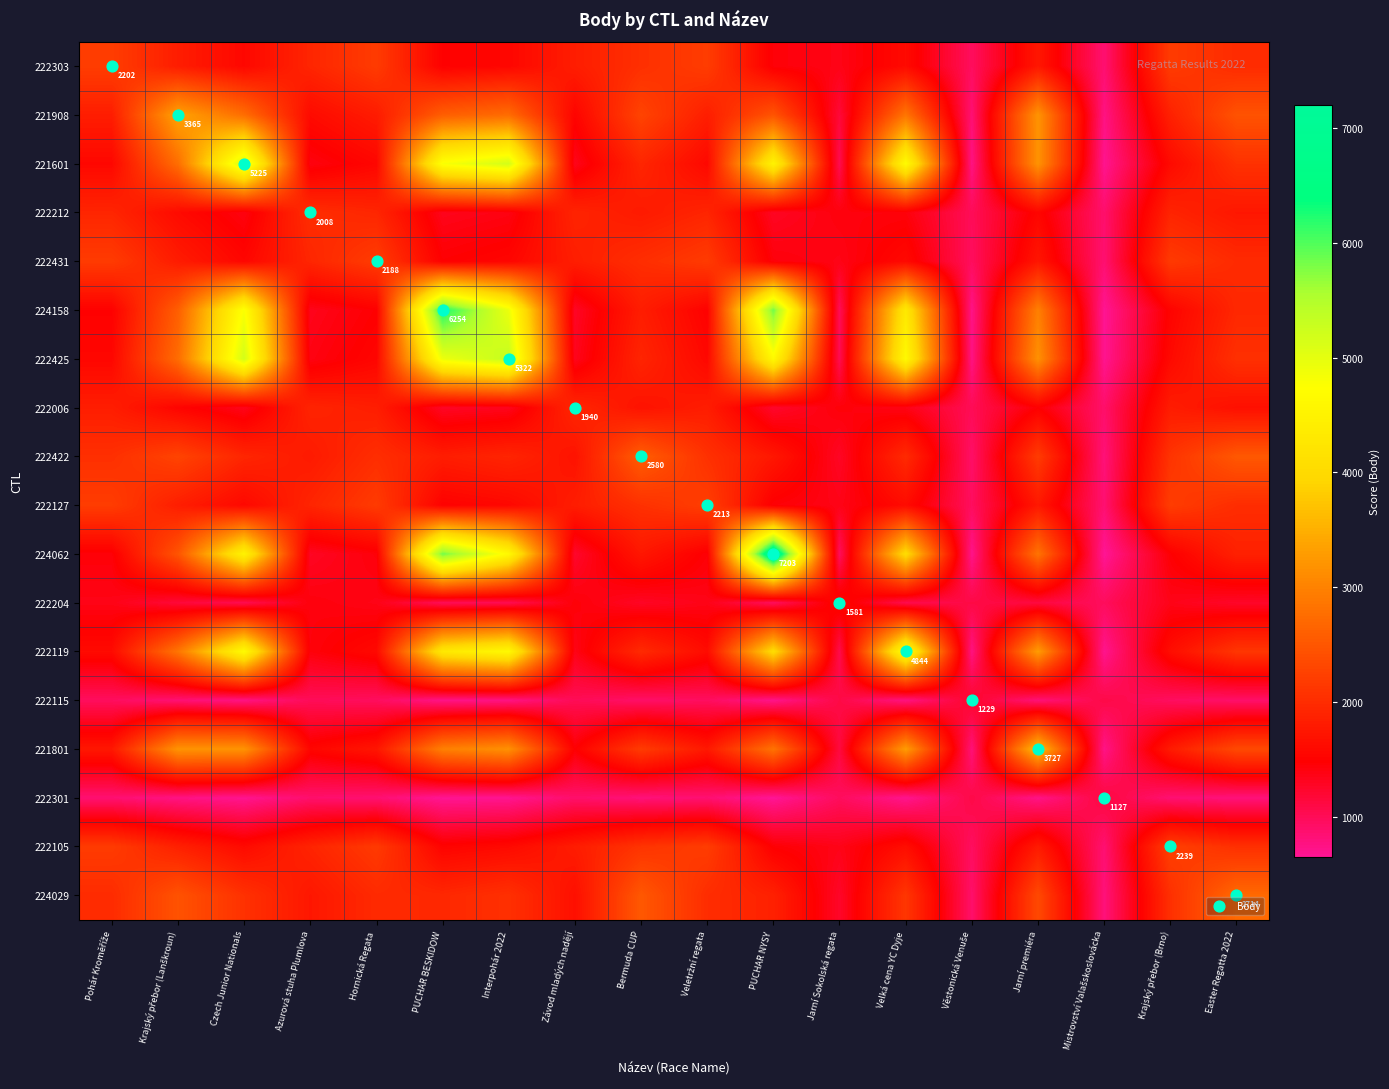

True or false: 222301 has a value of 1110.8 at PUCHAR BESKIDOW.

False